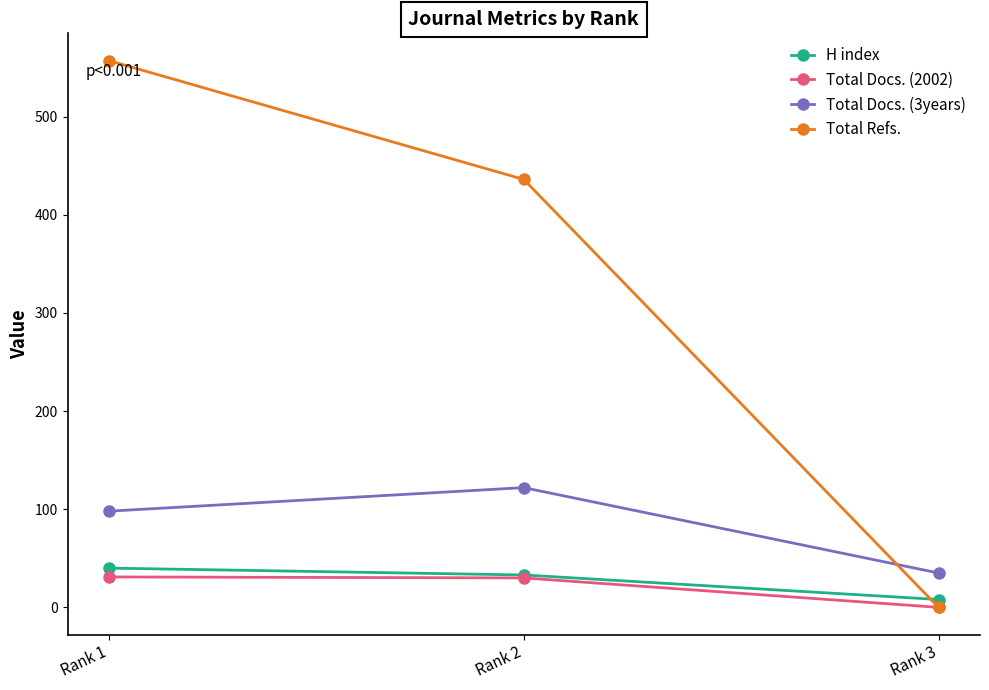

The value of Total Refs. at Rank 1 is 883. True or false?

False